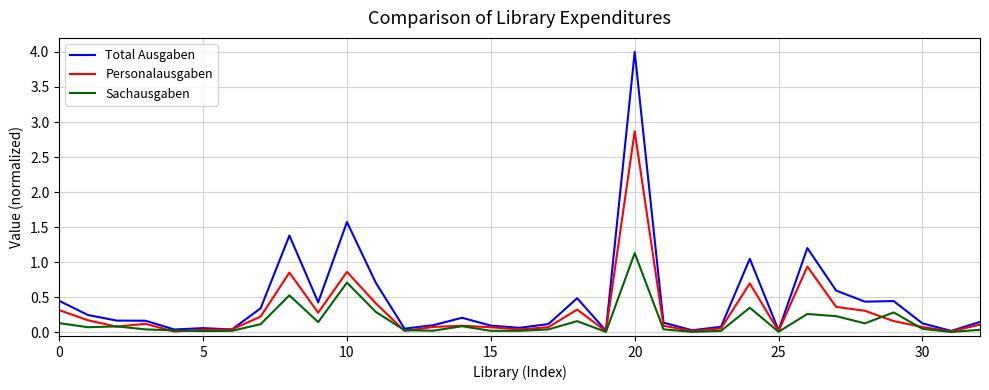

List the series in order of their peak value, lowest first.

Sachausgaben, Personalausgaben, Total Ausgaben